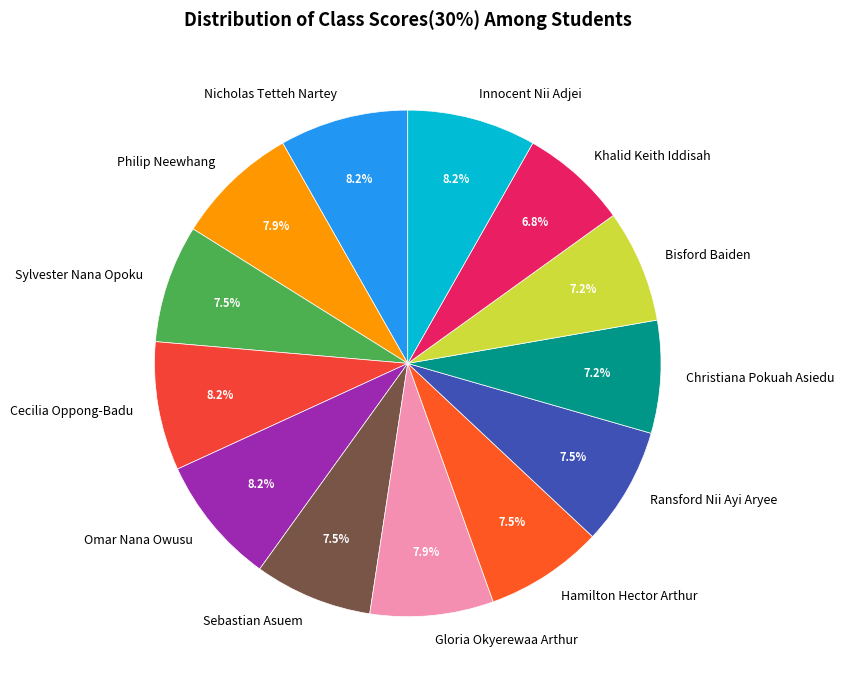

Is Christiana Pokuah Asiedu the majority of the pie?

No